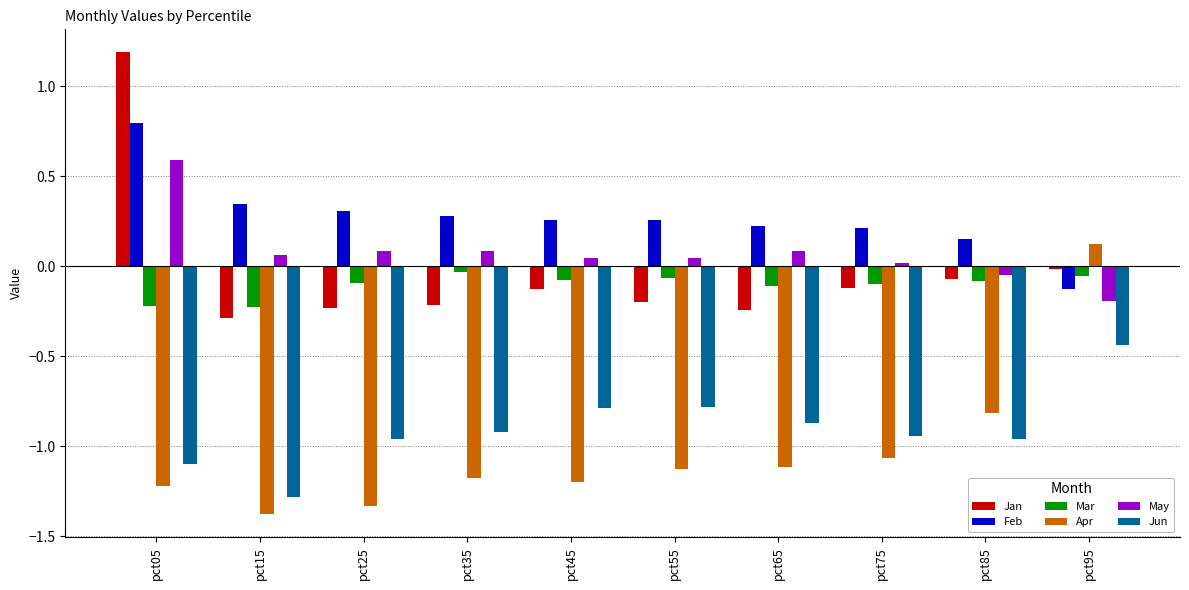

Is it true that Jun equals -0.8 at pct55?

True